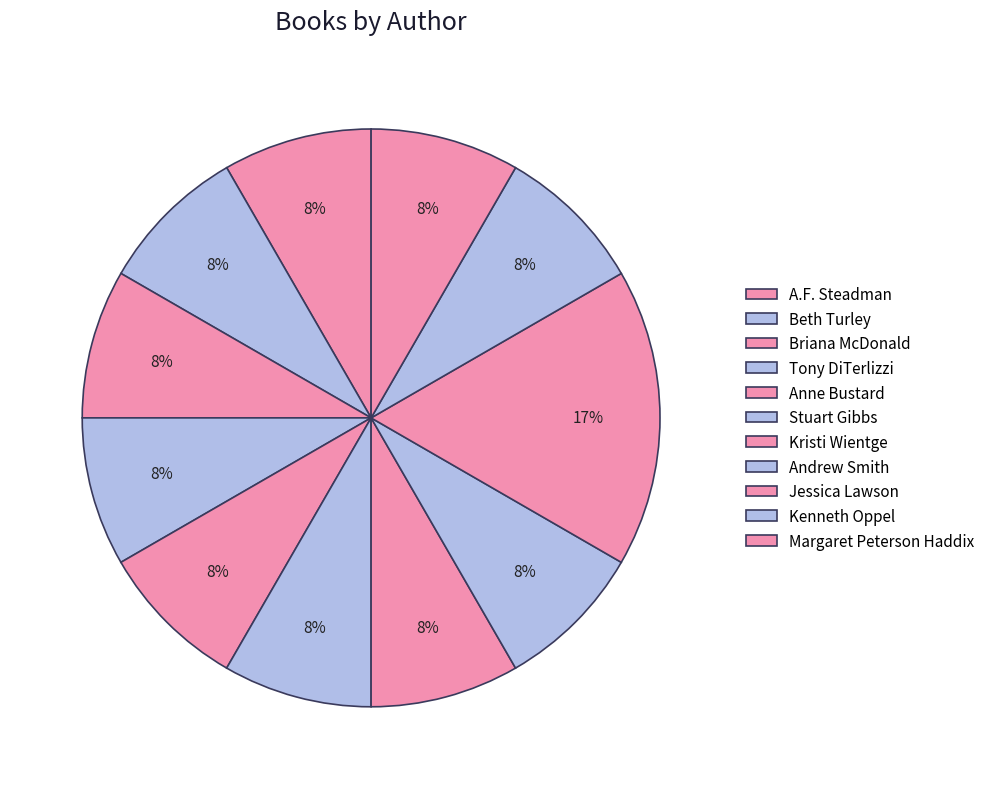

What percentage do Tony DiTerlizzi and Margaret Peterson Haddix together represent?

16.7%